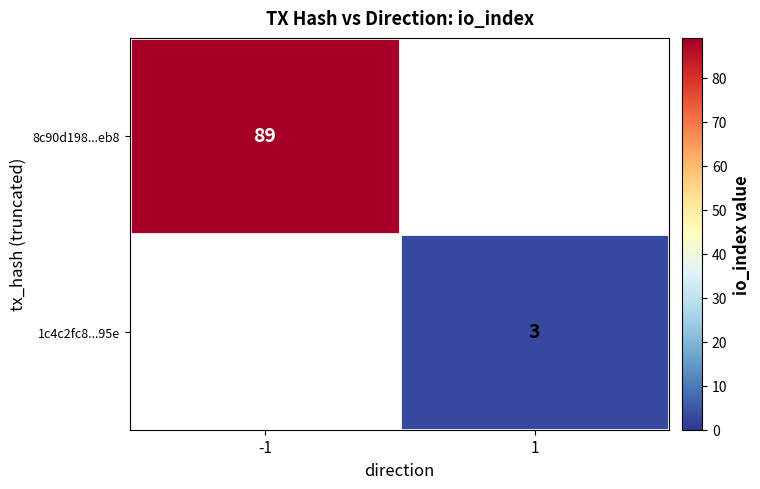

The value of 1c4c2fc8...95e at 1 is 3. True or false?

True